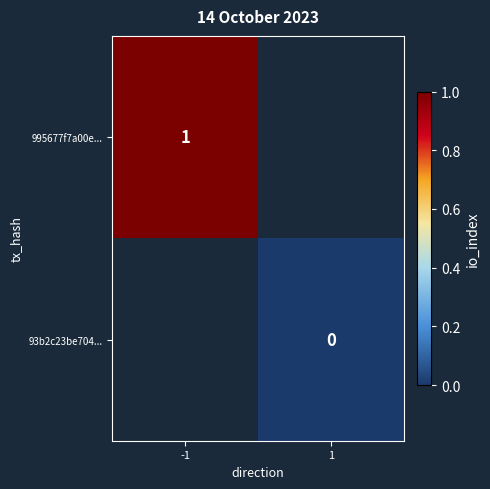

The value of 995677f7a00e... at -1 is 1. True or false?

True